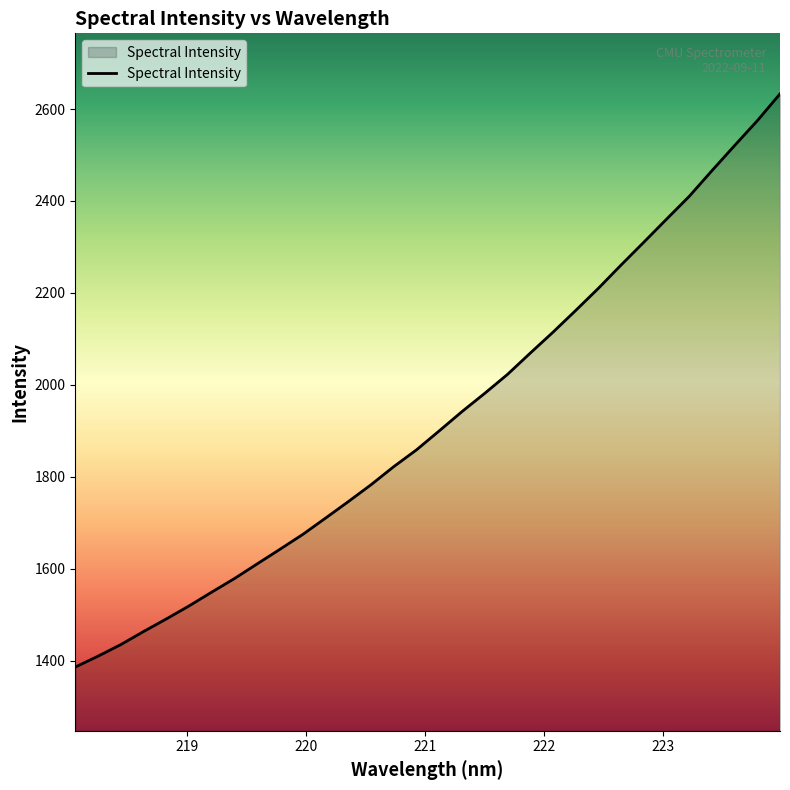

What is the difference between the maximum and minimum values?

1247.0